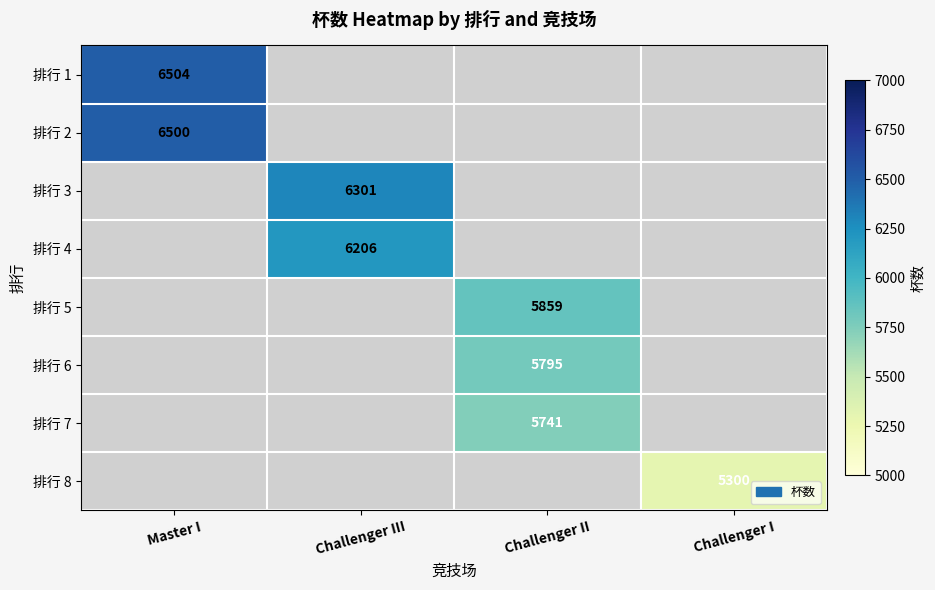

Is the value of 排行 5 at Challenger II greater than the value of 排行 2 at Master I?

No